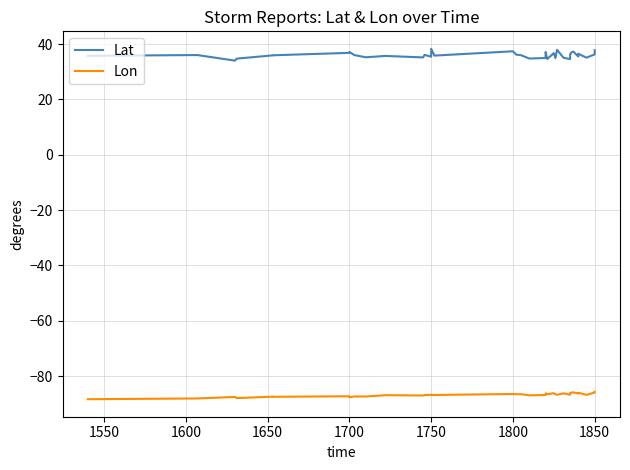

How many categories are shown in the chart?

40